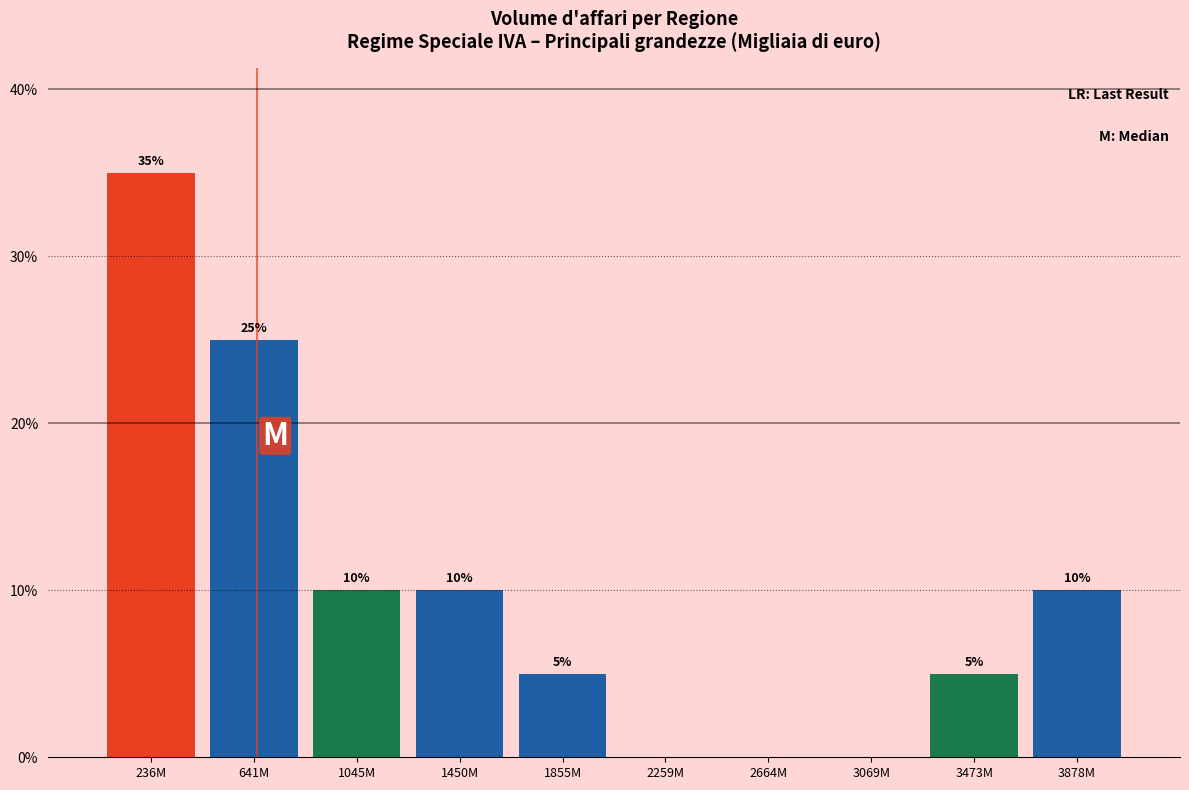

Reading left to right, what are all the values shown in this chart?

236M=35	641M=25	1045M=10	1450M=10	1855M=5	2259M=0	2664M=0	3069M=0	3473M=5	3878M=10